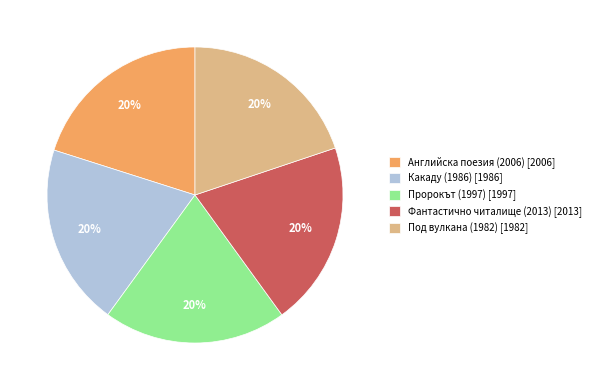

What is the ratio of the value at Под вулкана (1982) to the value at Английска поезия (2006)?

1.0